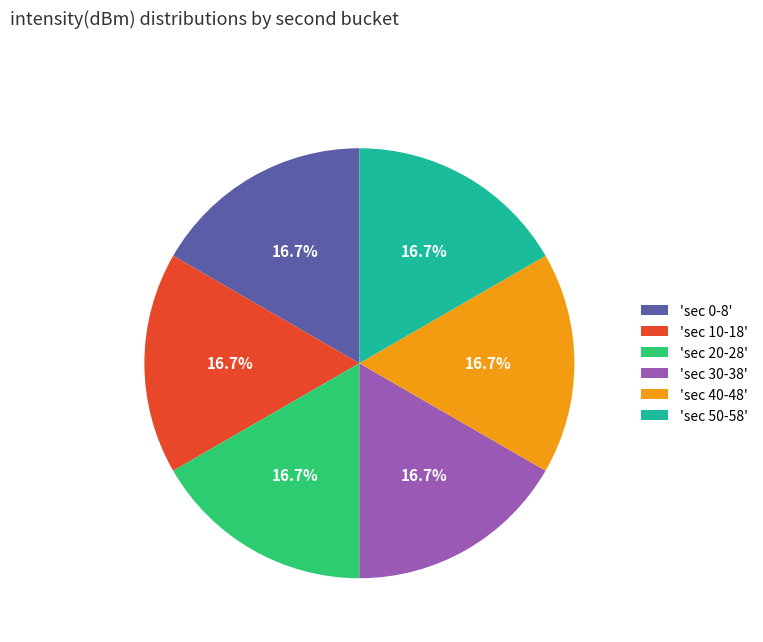

To the nearest percent, what is the difference between the largest and smallest slice percentages?

0%